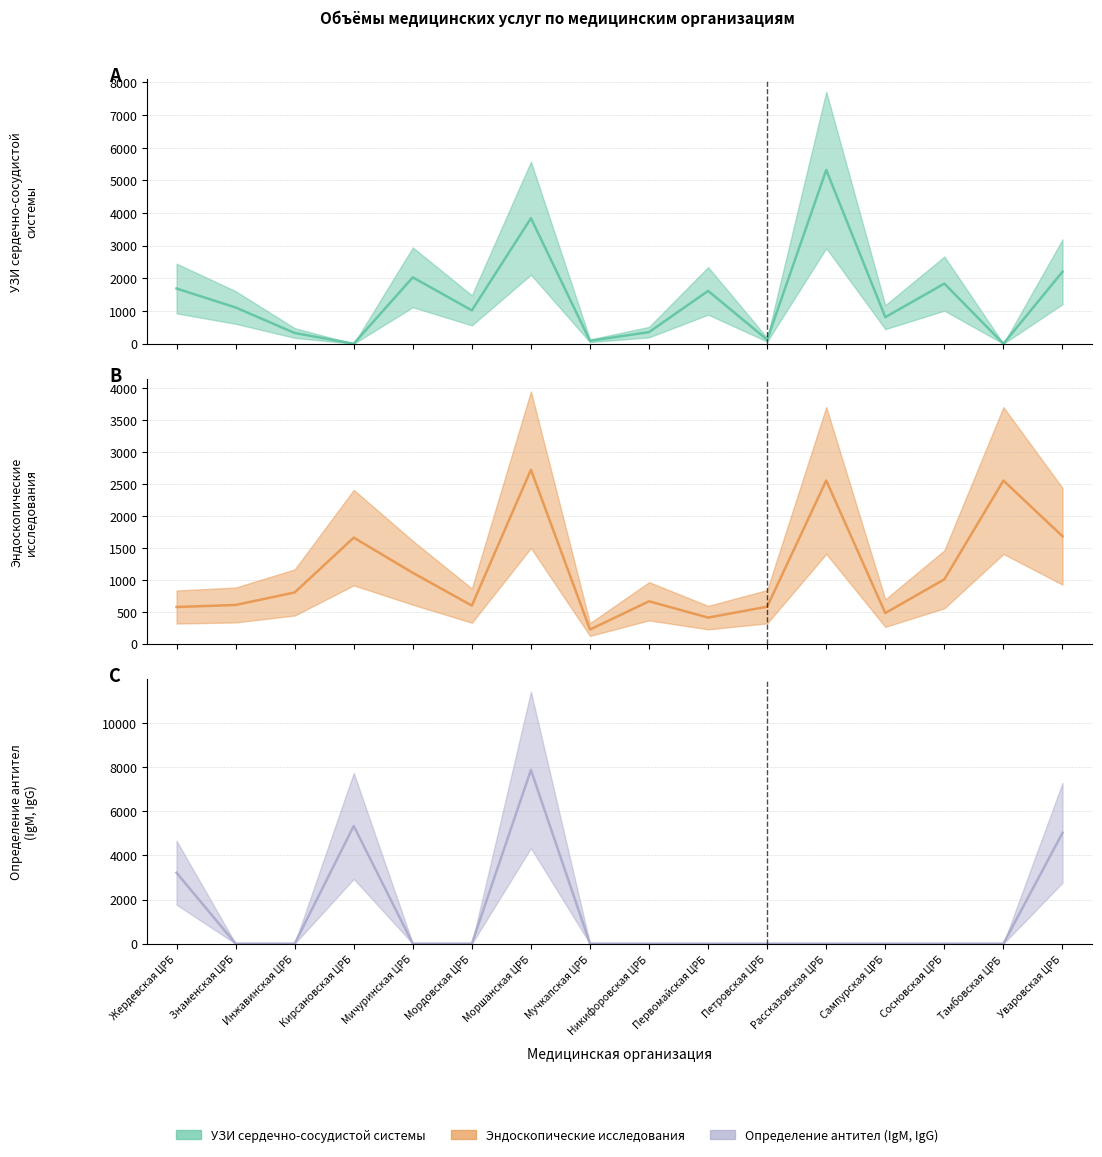

How many categories are shown in the chart?

16